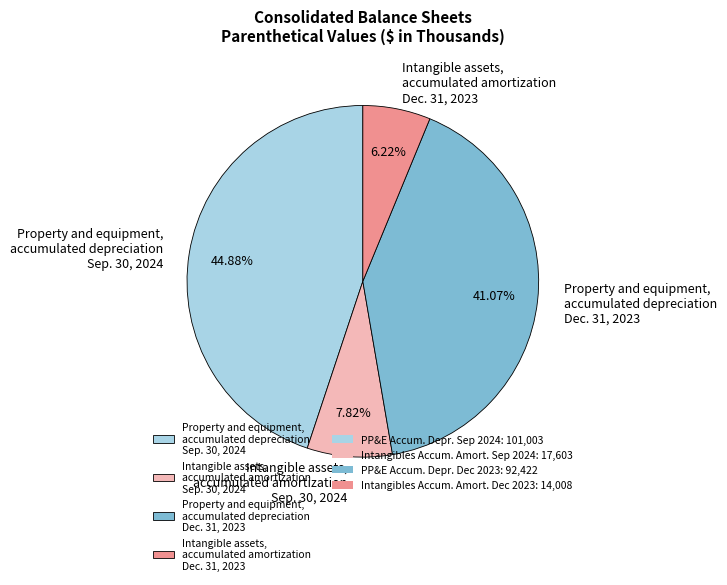

Is there a majority slice in this chart?

No